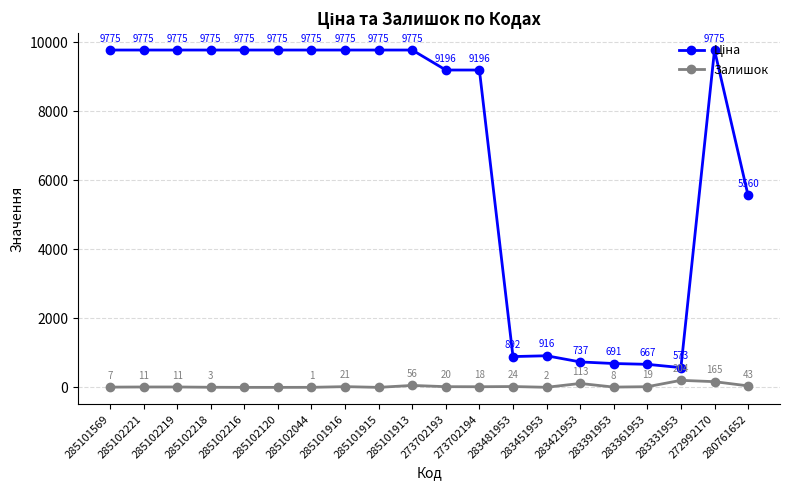

At which category is the sum across all series the highest?

272992170